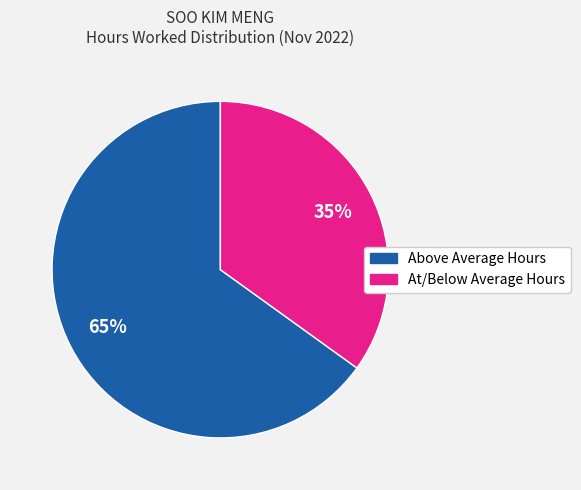

To the nearest percent, what is the difference between the largest and smallest slice percentages?

30%